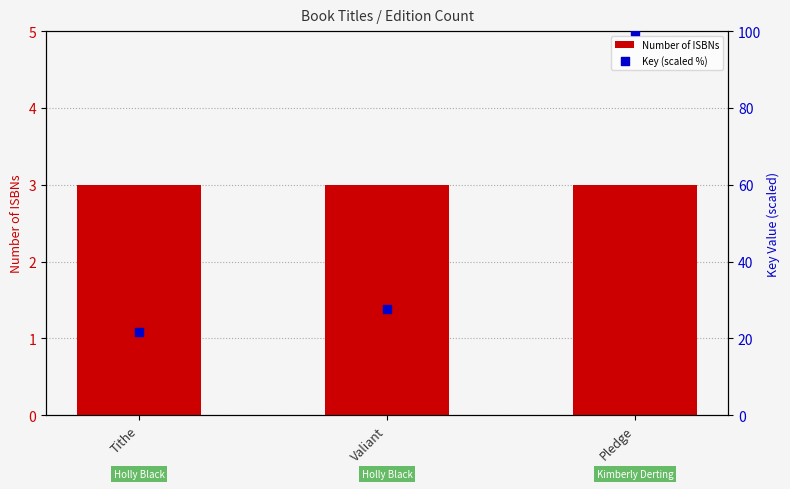

What is the total value across all series at Tithe?

24.8